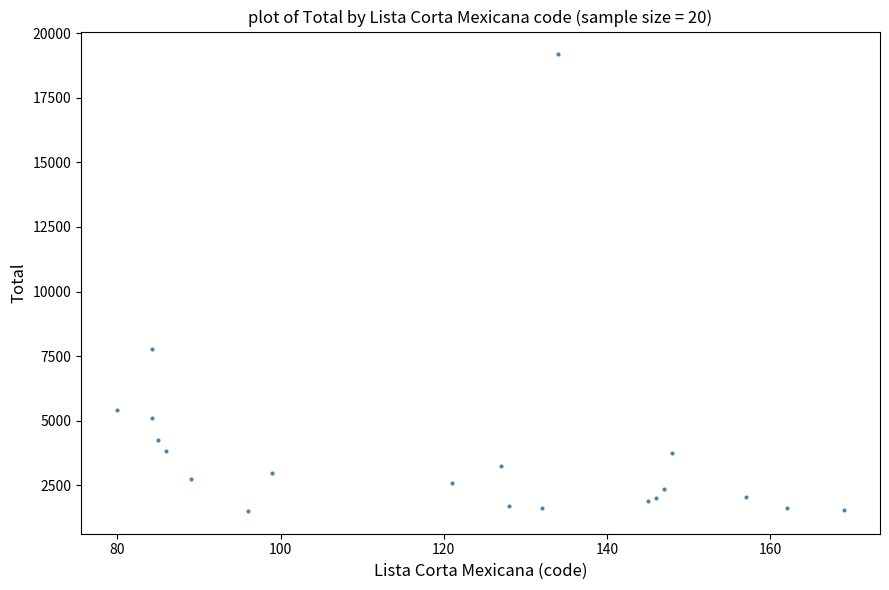

What is the range of Y values (max minus min)?

17663